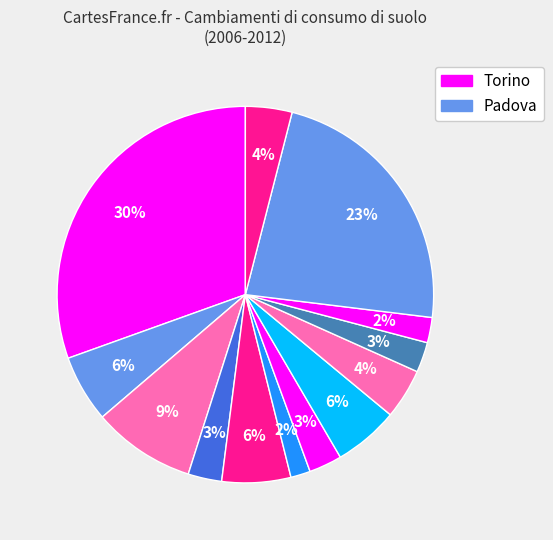

Count the number of slices in the pie.

13